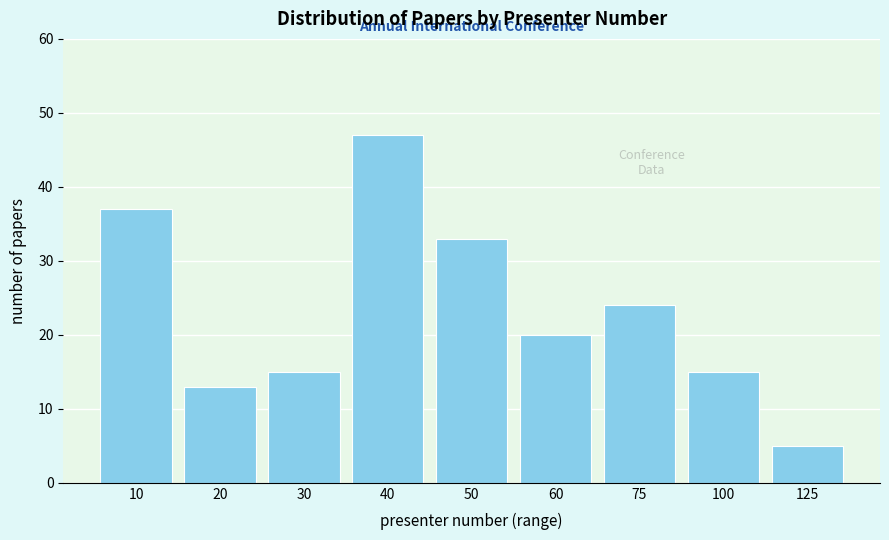

Reading right to left, list all the values displayed in this chart.

5	15	24	20	33	47	15	13	37